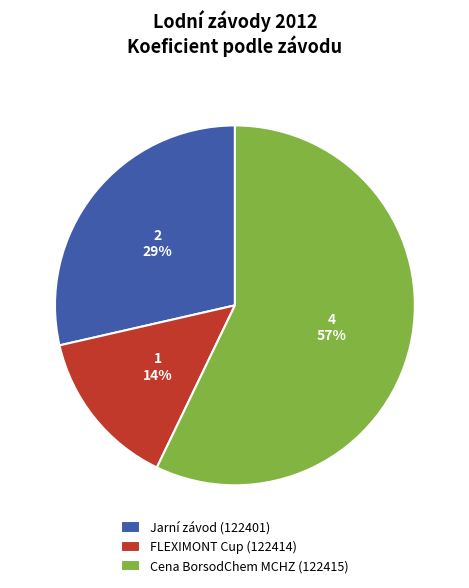

To the nearest percent, what is the average slice percentage?

33%